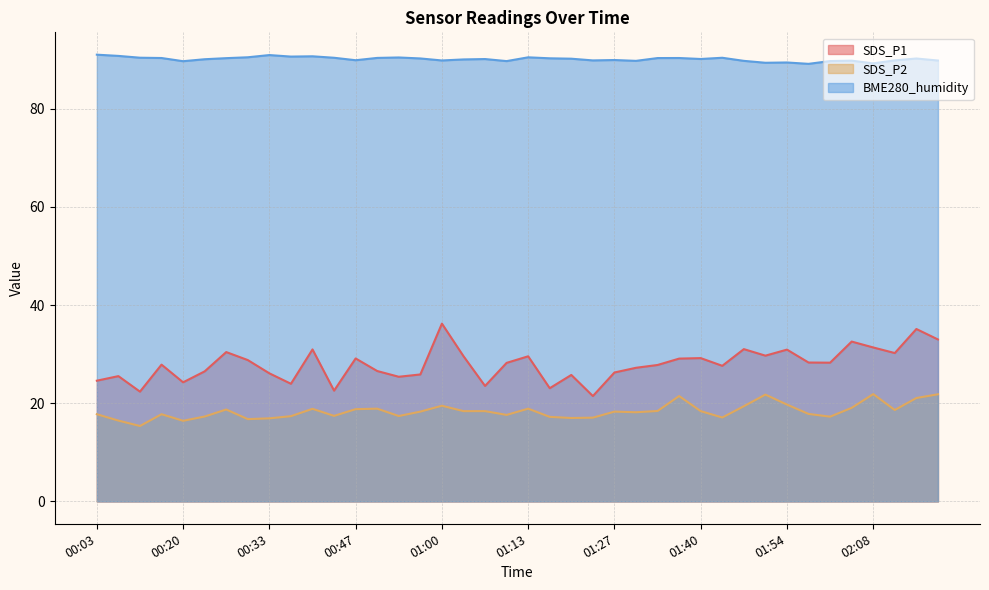

What is the approximate value of SDS_P1 at 01:03?

29.6